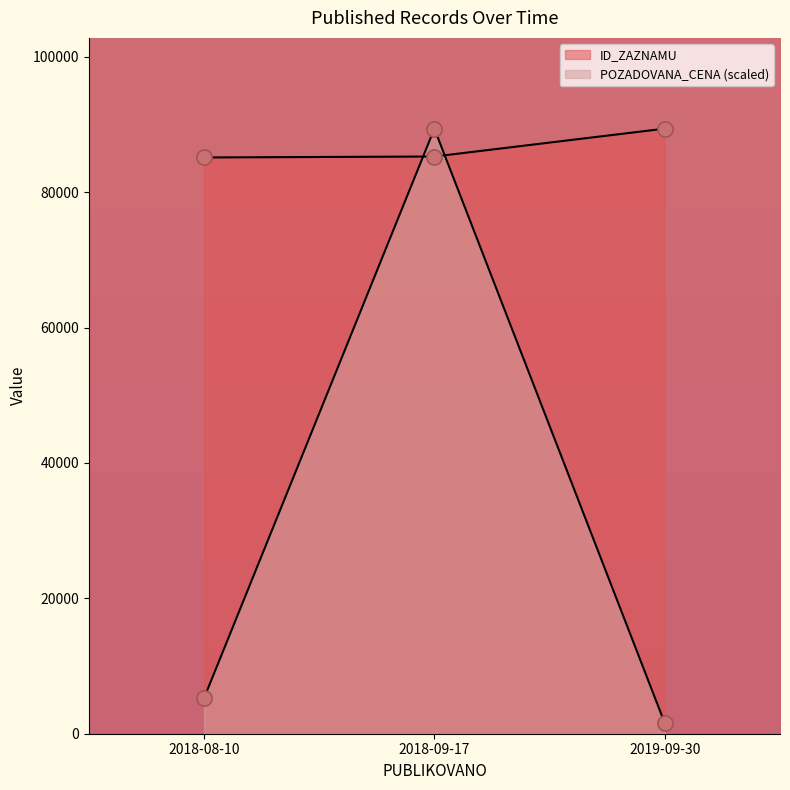

How many lines are shown in the chart?

2